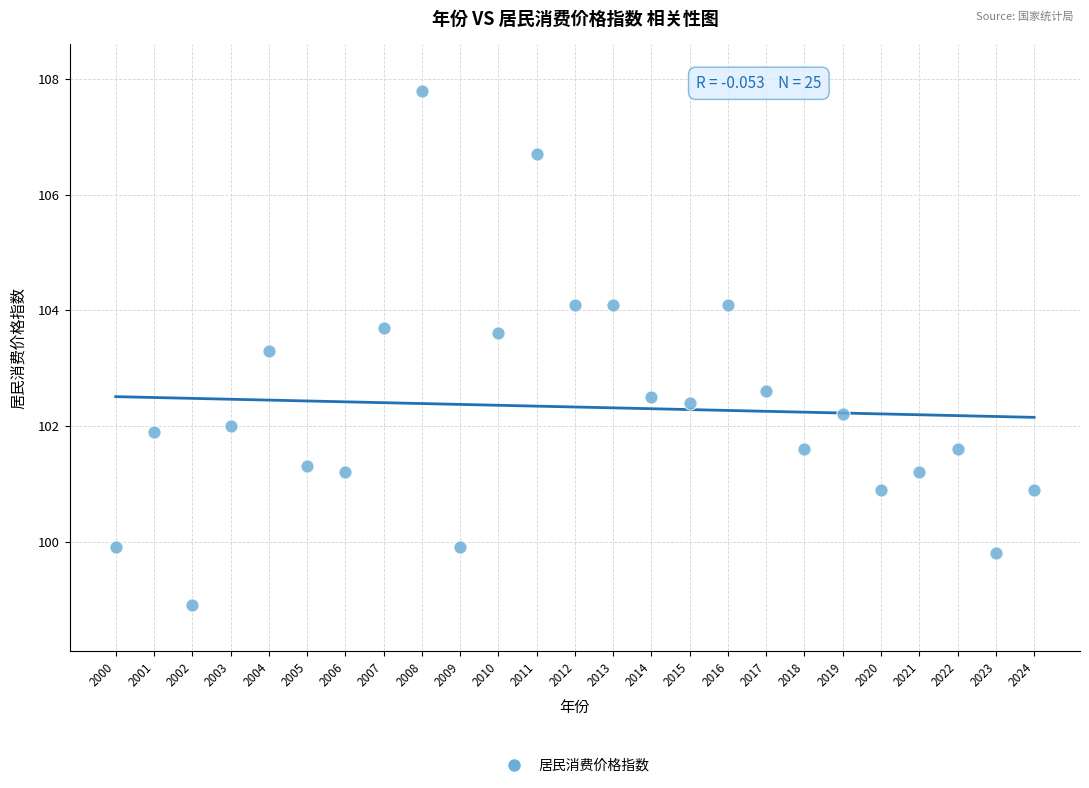

What is the range of X values (max minus min)?

24.0